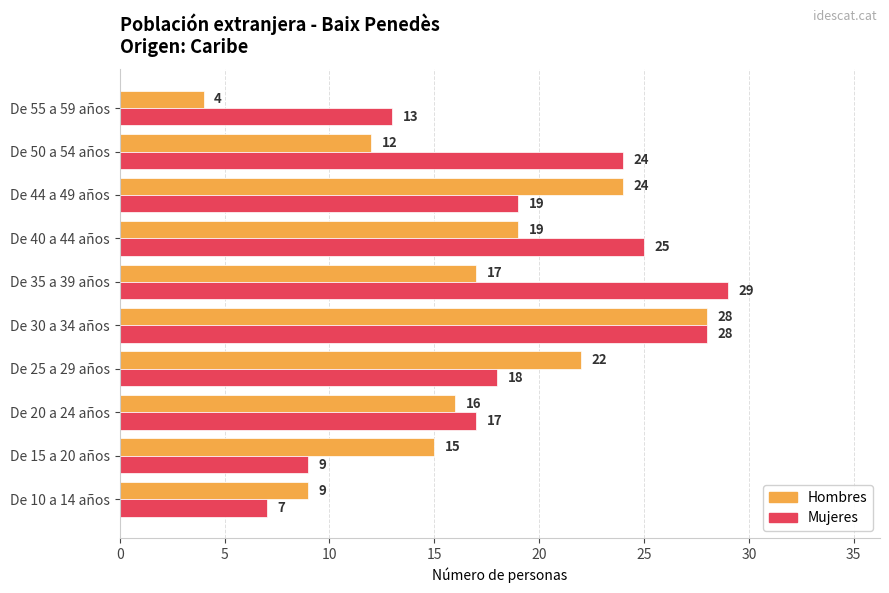

How many data points in Mujeres are less than 19?

5